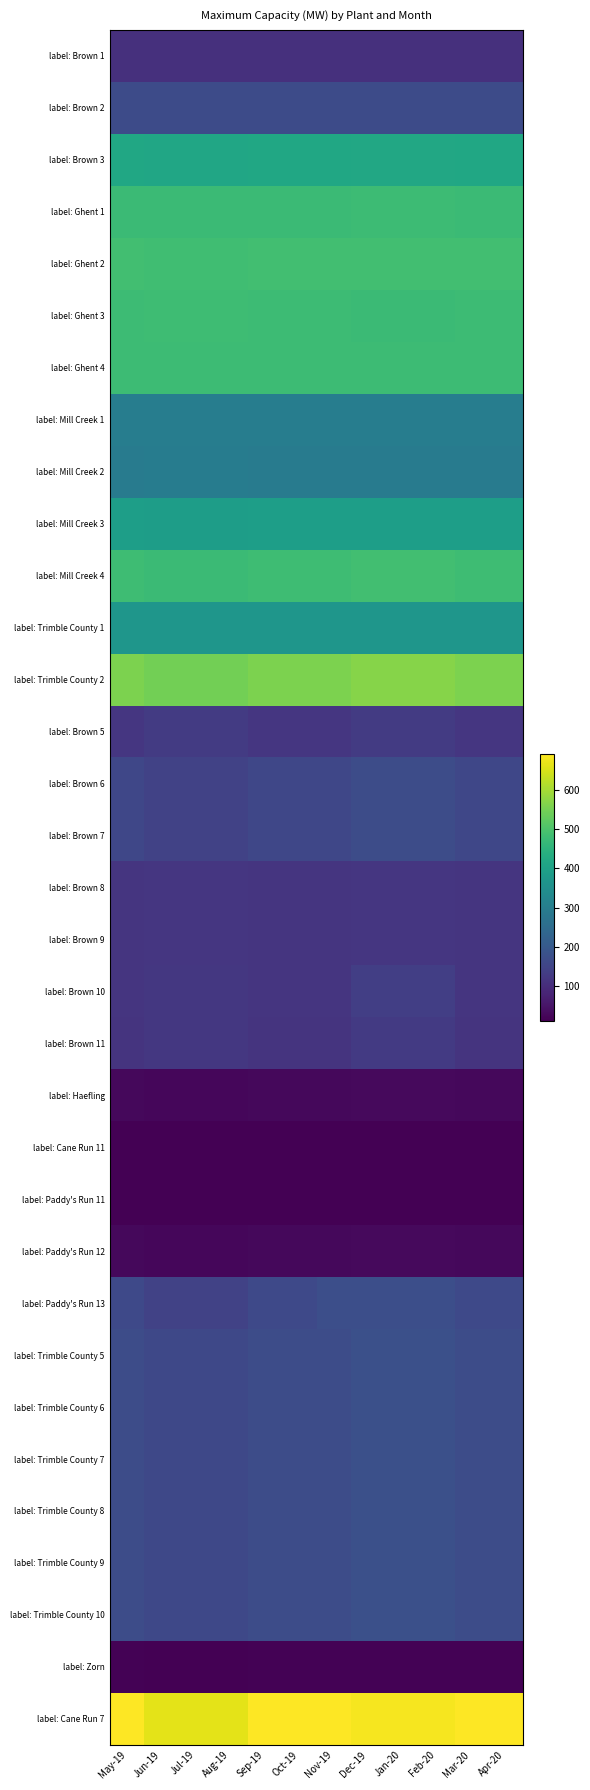

What is the difference between the highest and lowest values at Apr-20?

678